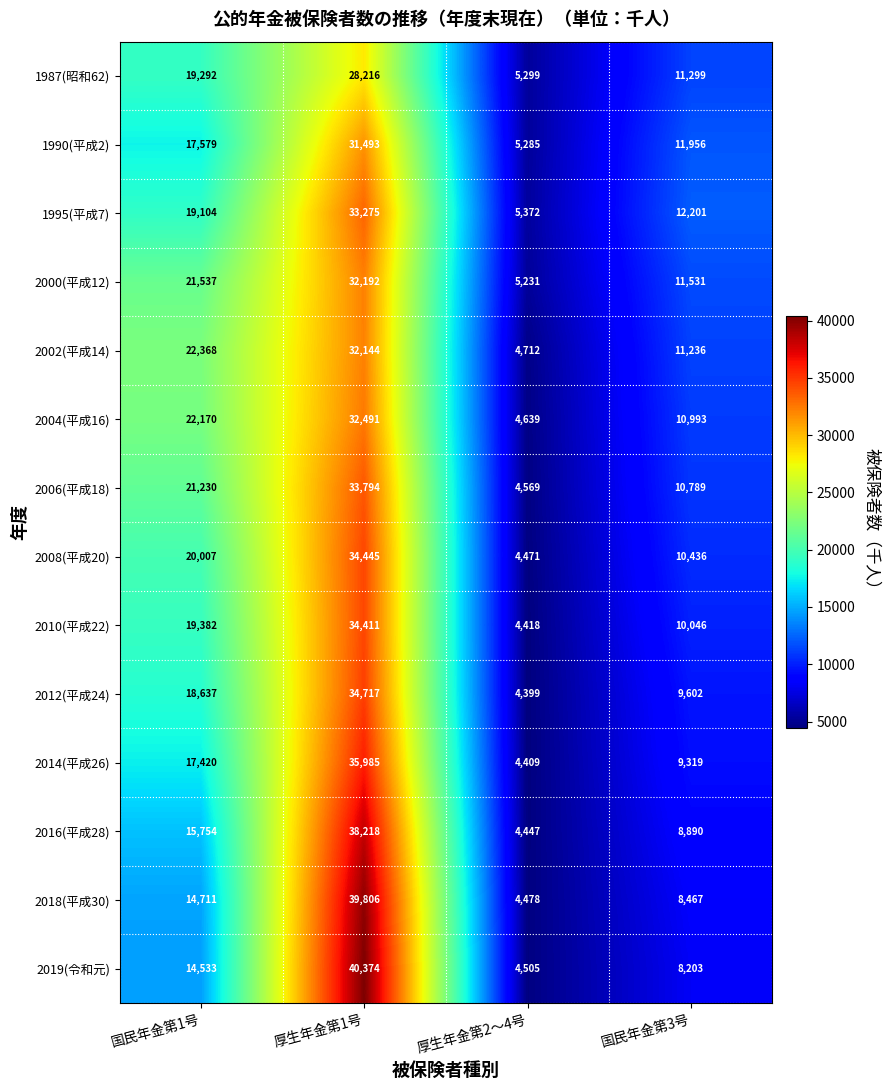

Is it true that 2014(平成26) equals 54841 at 厚生年金第1号?

False